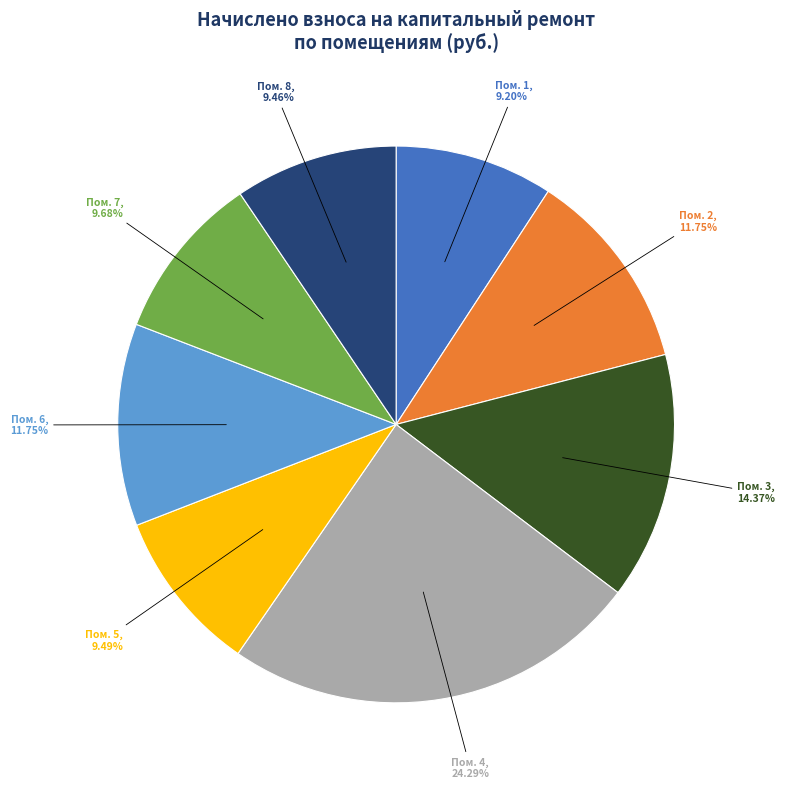

How many segments does this pie chart have?

8